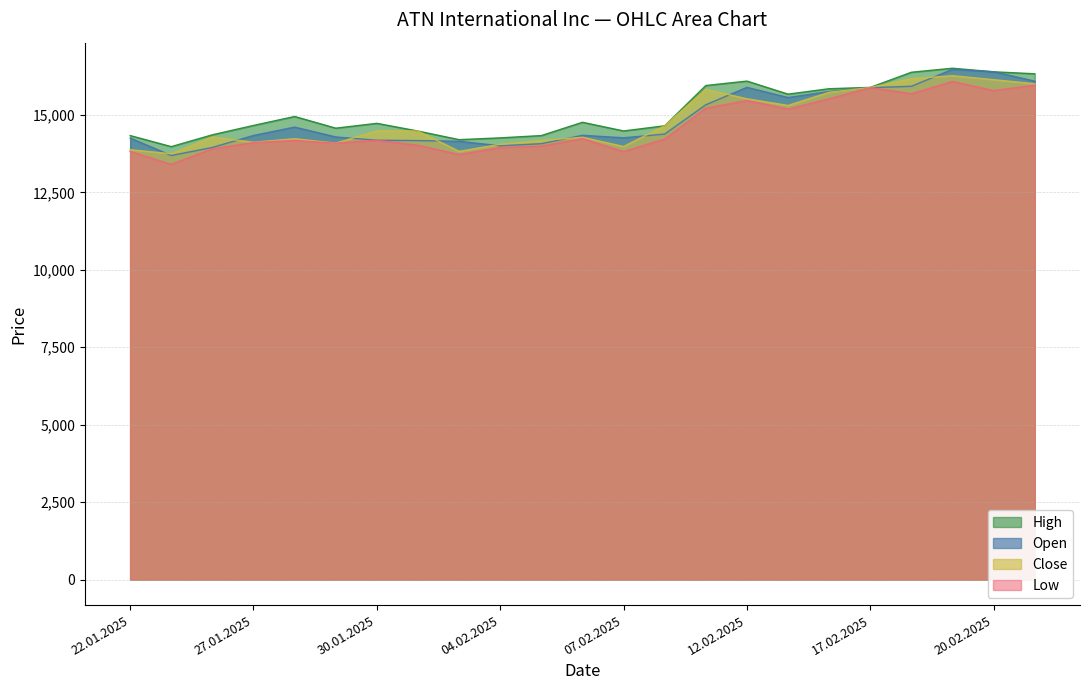

What is the difference between the High values at 07.02.2025 and 22.01.2025?

149